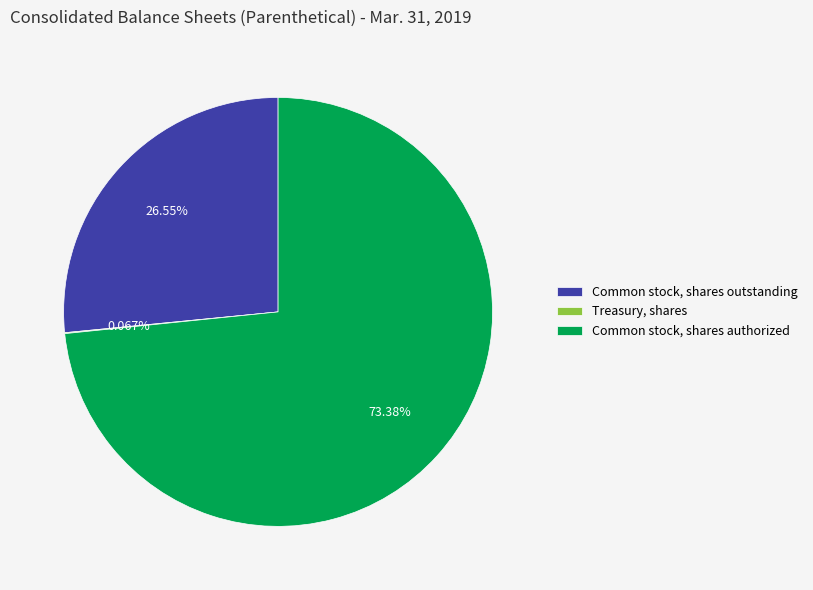

Which has a higher value, Common stock, shares authorized or Common stock, shares outstanding?

Common stock, shares authorized